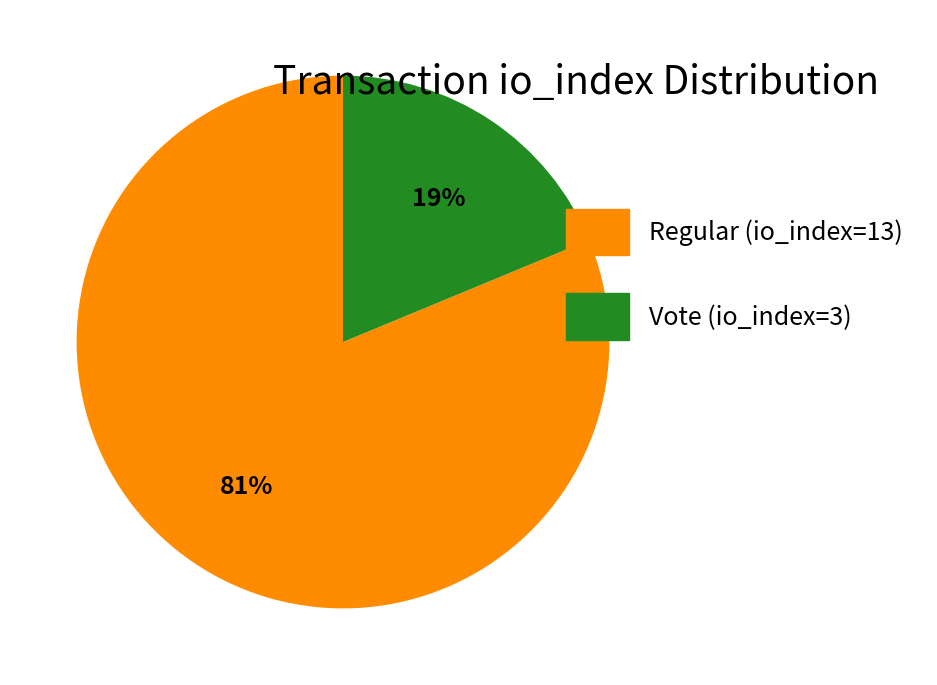

To the nearest percent, what portion does Regular (io_index=13) represent?

81%